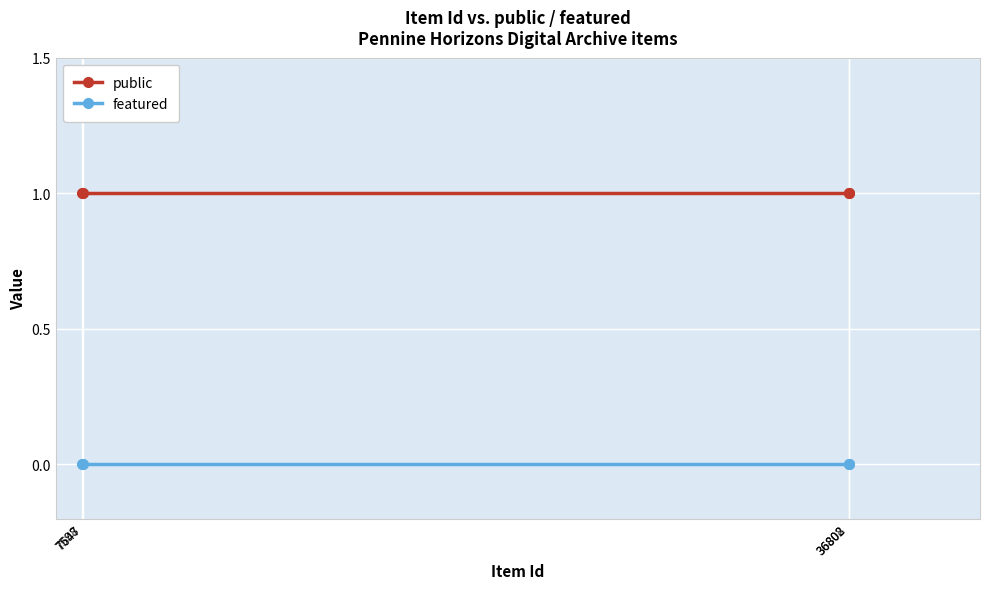

True or false: public has more than 1 points higher than both neighbors.

False